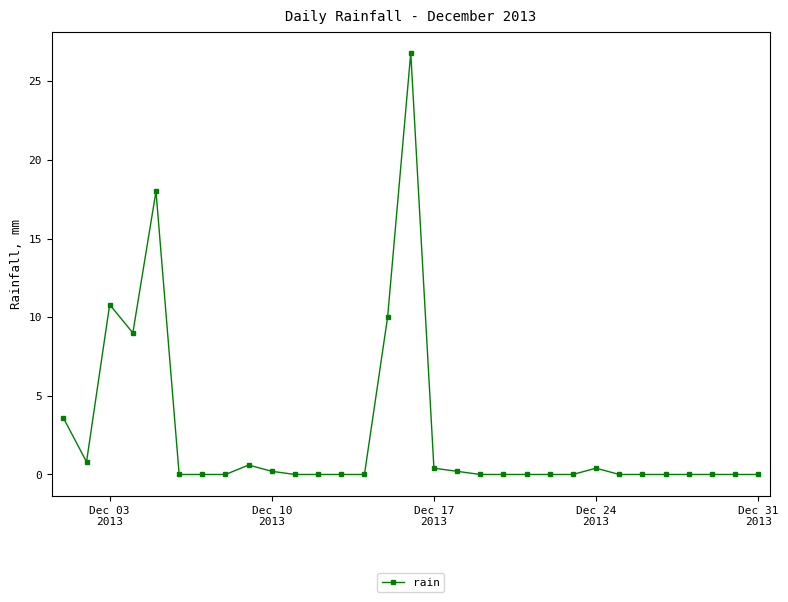

What is the maximum value shown in the chart?

26.8